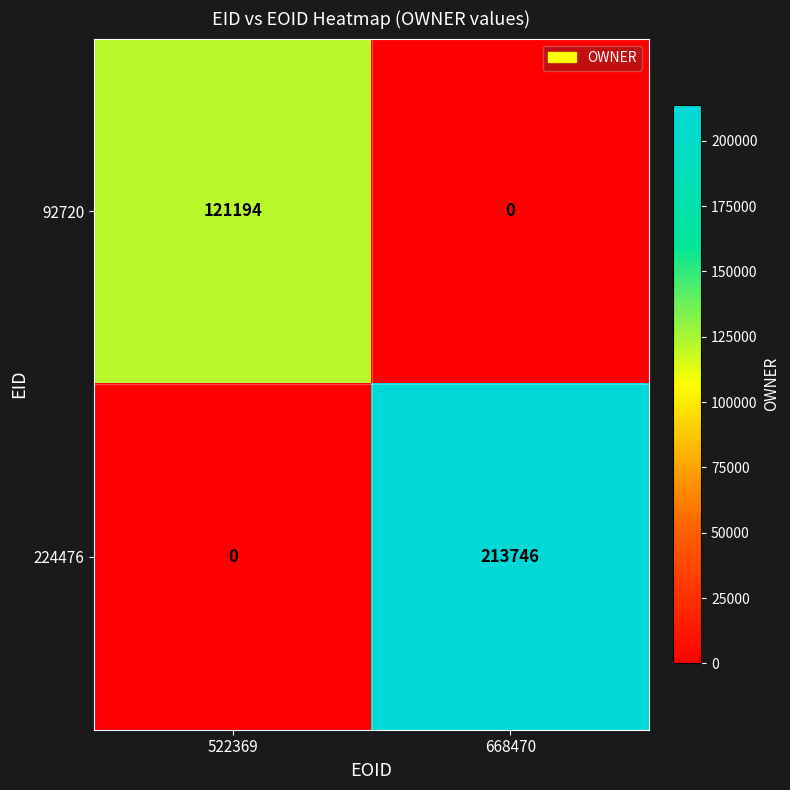

Reading right to left, list all the values displayed in this chart.

92720: 0	121194
224476: 213746	0